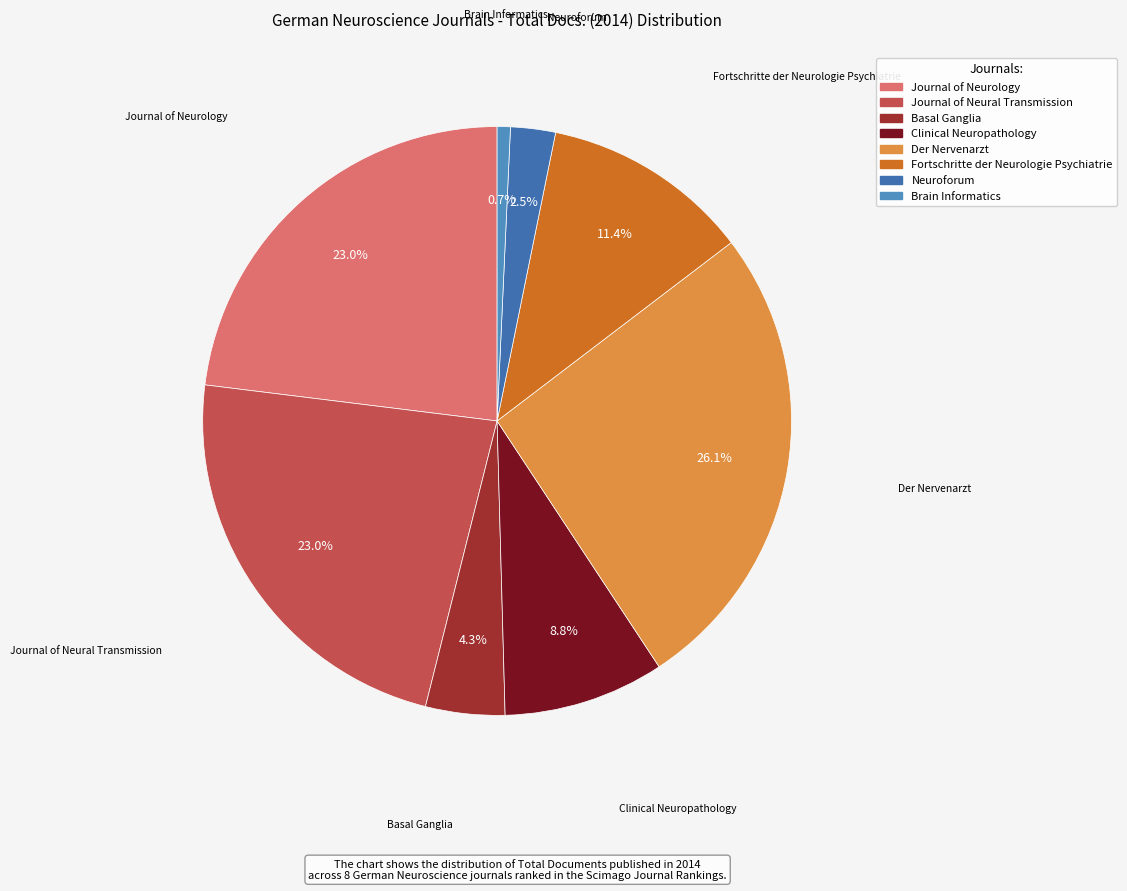

True or false: Clinical Neuropathology accounts for 22% of the total.

False